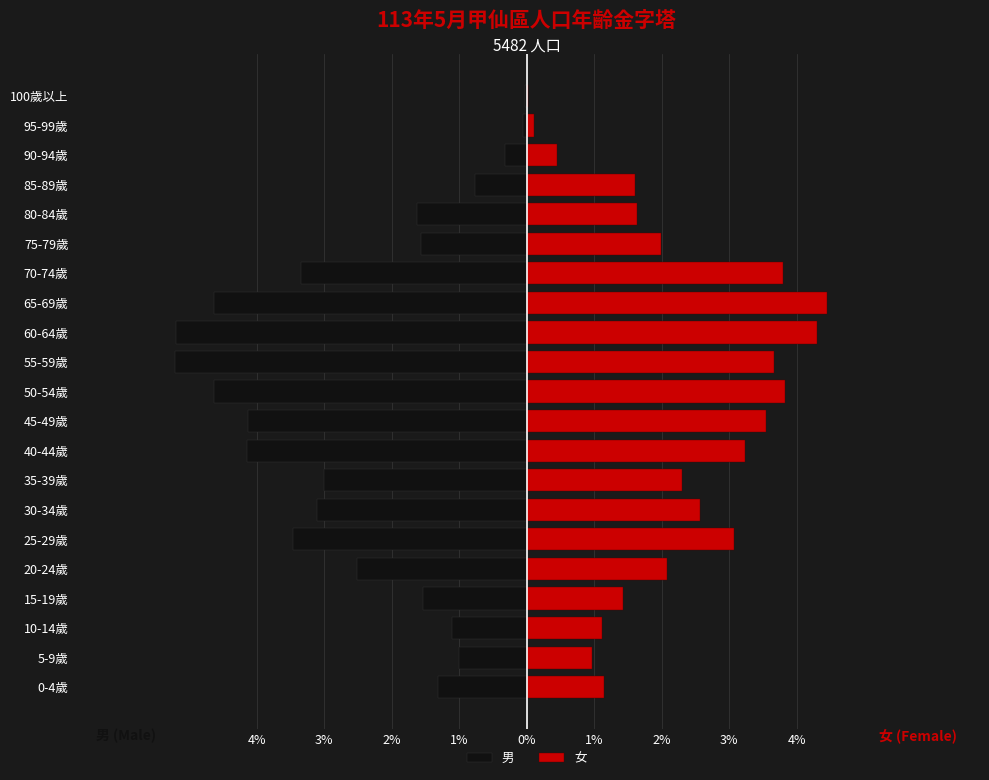

How many values in the 女 series are below 2?

10